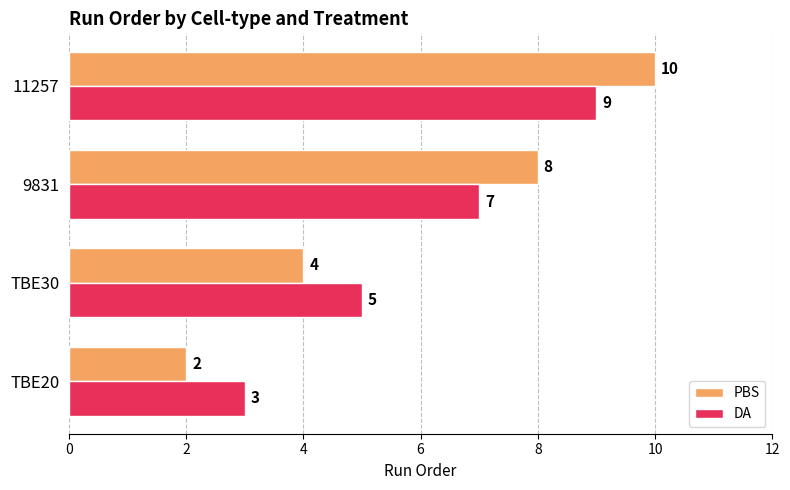

What is the total value across all series at 11257?

19